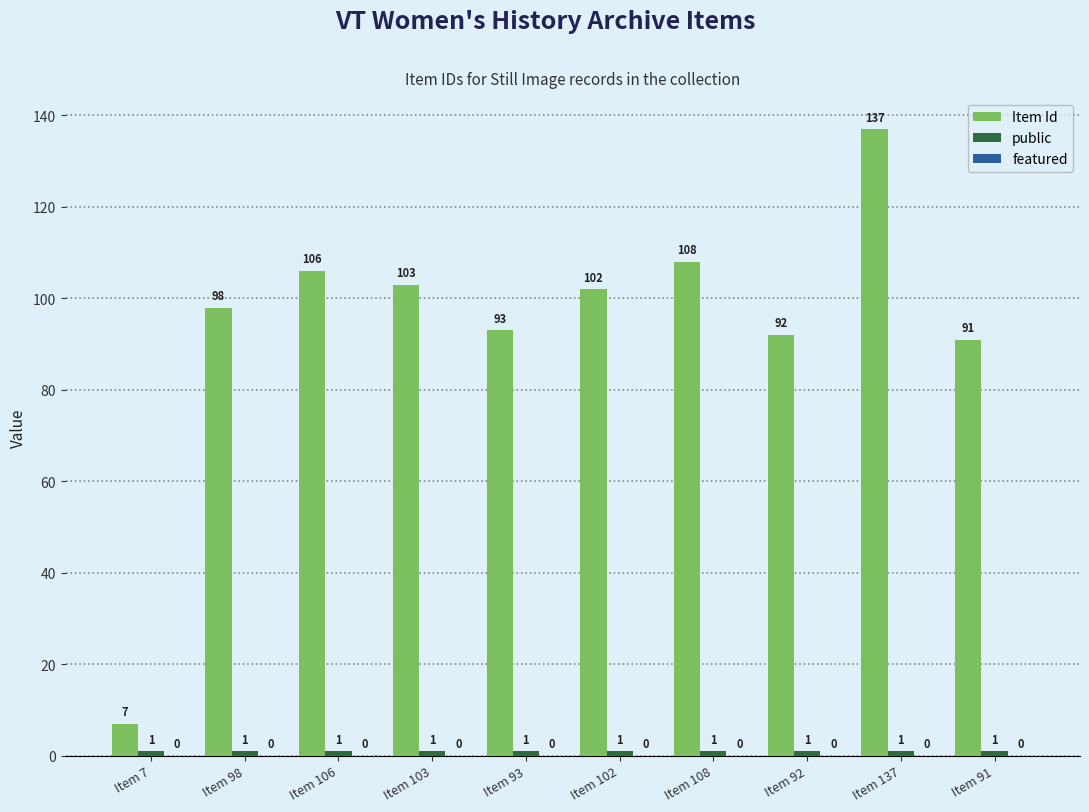

How many series are shown in this chart?

2